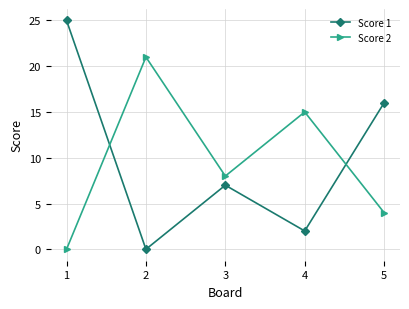

How many data points in Score 2 are less than 8?

2